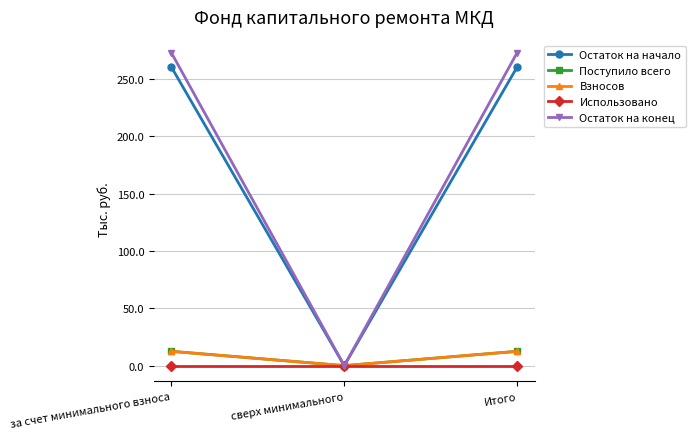

Between за счет минимального взноса and сверх минимального, which series saw the biggest shift?

Остаток на конец